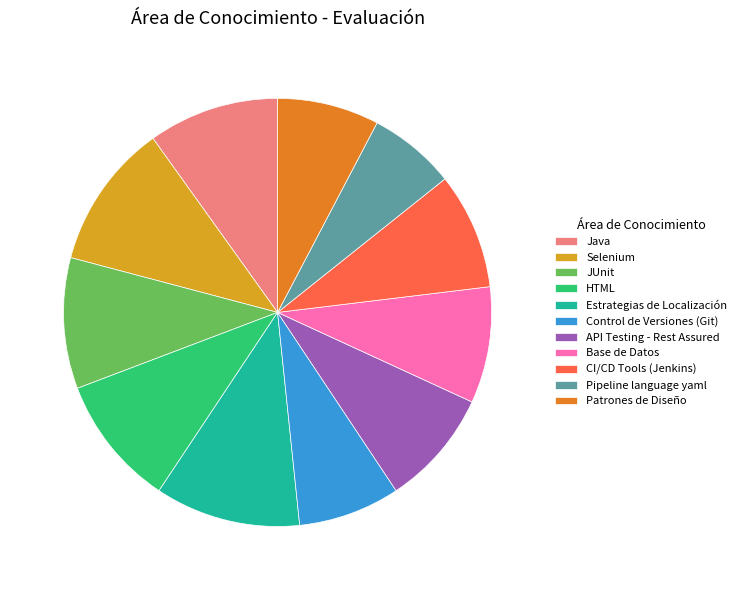

Does CI/CD Tools (Jenkins) represent more than half of the total?

No